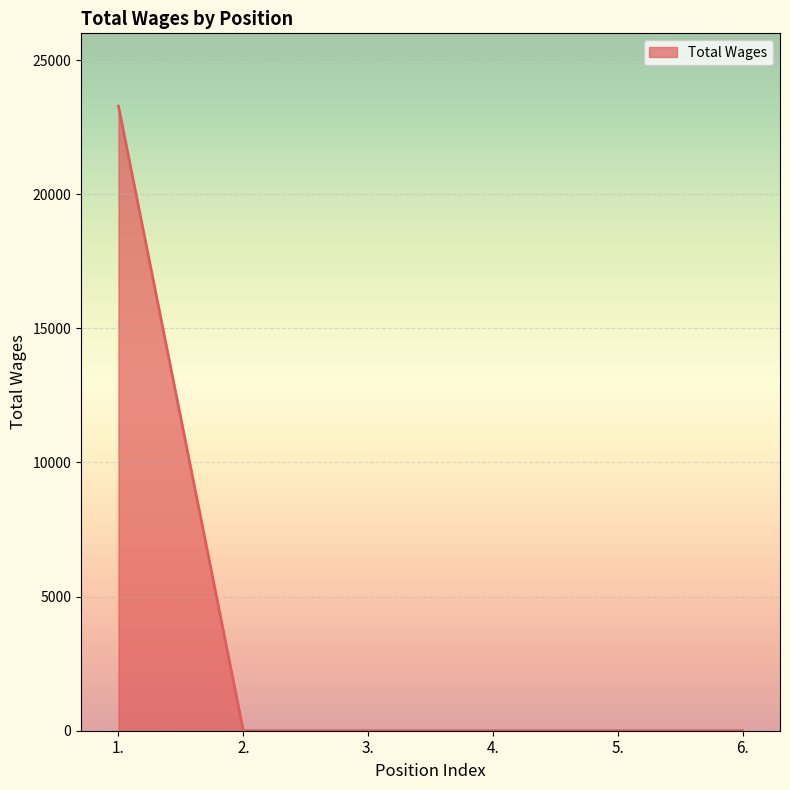

What is the greatest value displayed?

23287